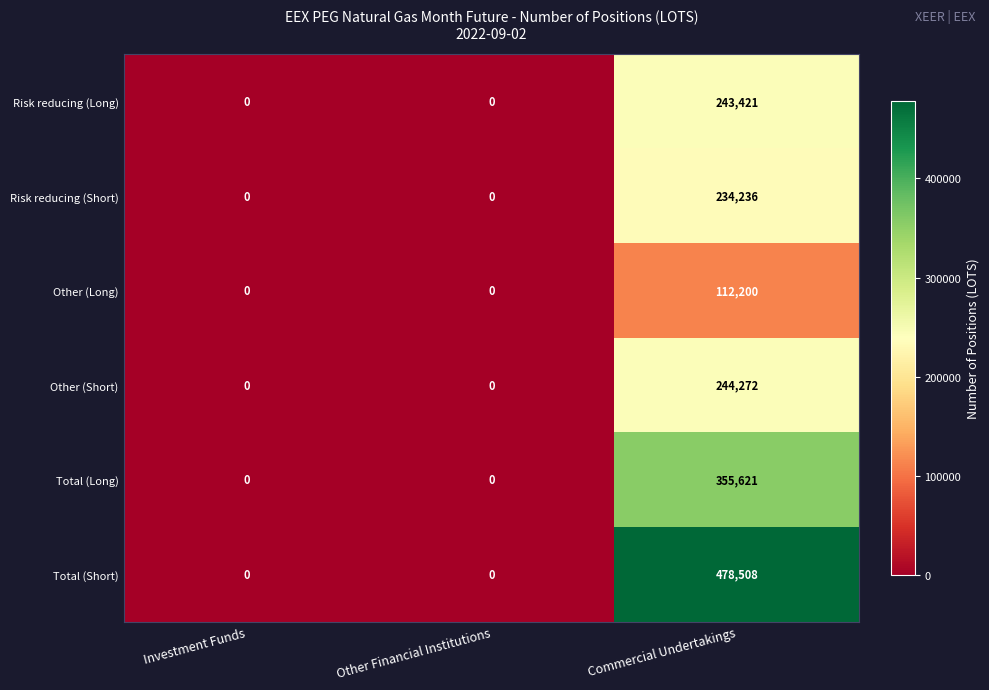

Reading left to right, what are all the values shown in this chart?

Risk reducing (Long): 0	0	243421
Risk reducing (Short): 0	0	234236
Other (Long): 0	0	112200
Other (Short): 0	0	244272
Total (Long): 0	0	355621
Total (Short): 0	0	478508